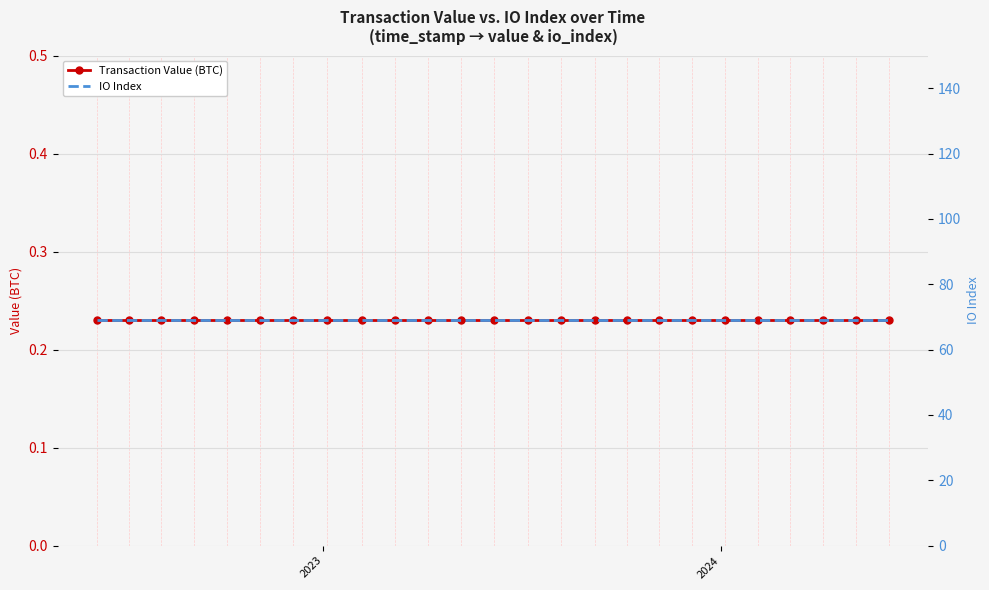

At which label does Transaction Value (BTC) reach its minimum?

2023